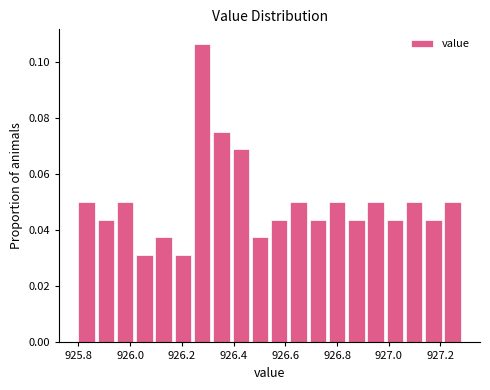

Read against the x-axis, roughly where is the centre of the tallest bar?

926.28